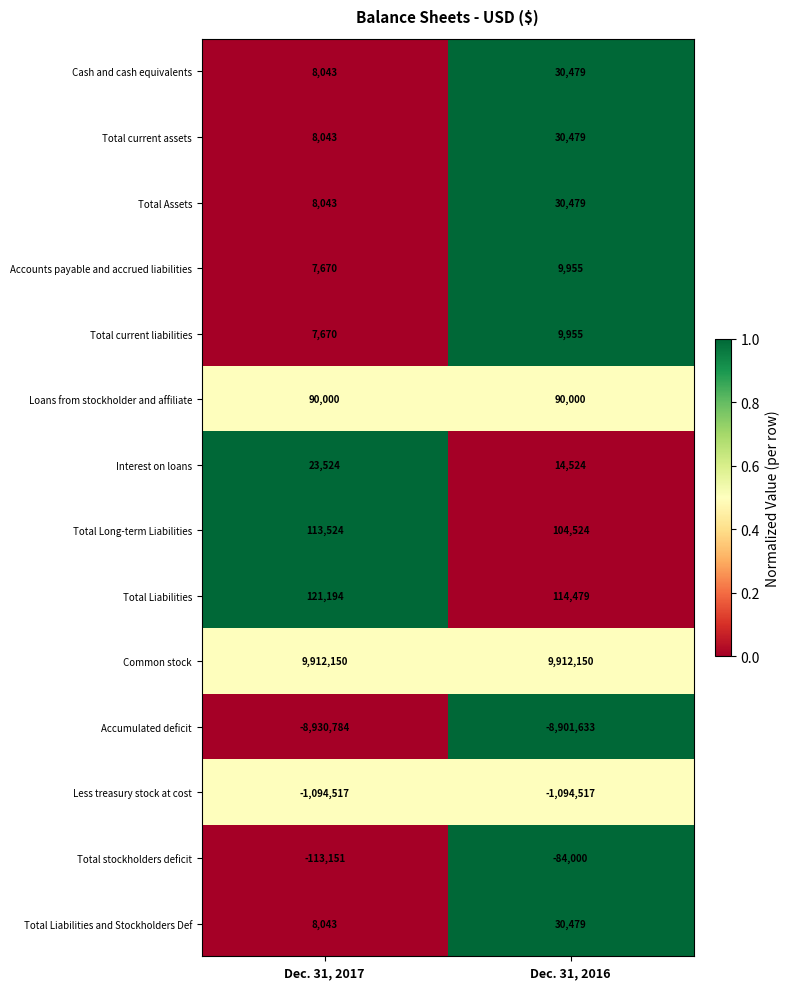

Rank the categories by Total current assets value from highest to lowest.

Dec. 31, 2016, Dec. 31, 2017